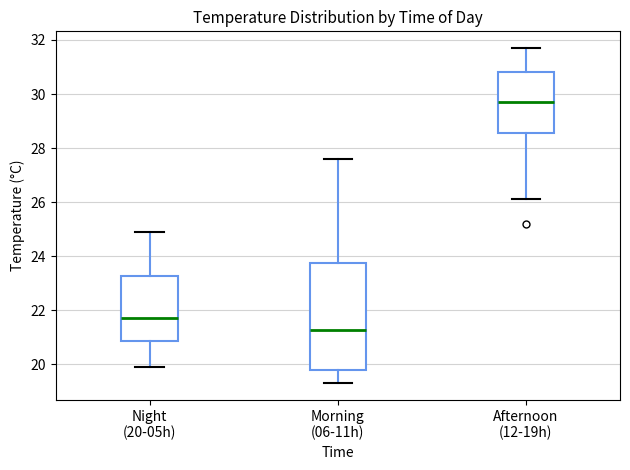

Reading left to right, transcribe this box plot: for each box, give where its median line is, the range the box spans, and where its two whiskers end, as read against the y-axis. The values are not printed on the chart, so give them approximately, as read against the axis.

Night (20-05h): median 21.8, box 20.8 to 23.2, whiskers 20.0 to 25.0
Morning (06-11h): median 21.2, box 19.8 to 23.8, whiskers 19.4 to 27.6
Afternoon (12-19h): median 29.8, box 28.6 to 30.8, whiskers 26.2 to 31.8